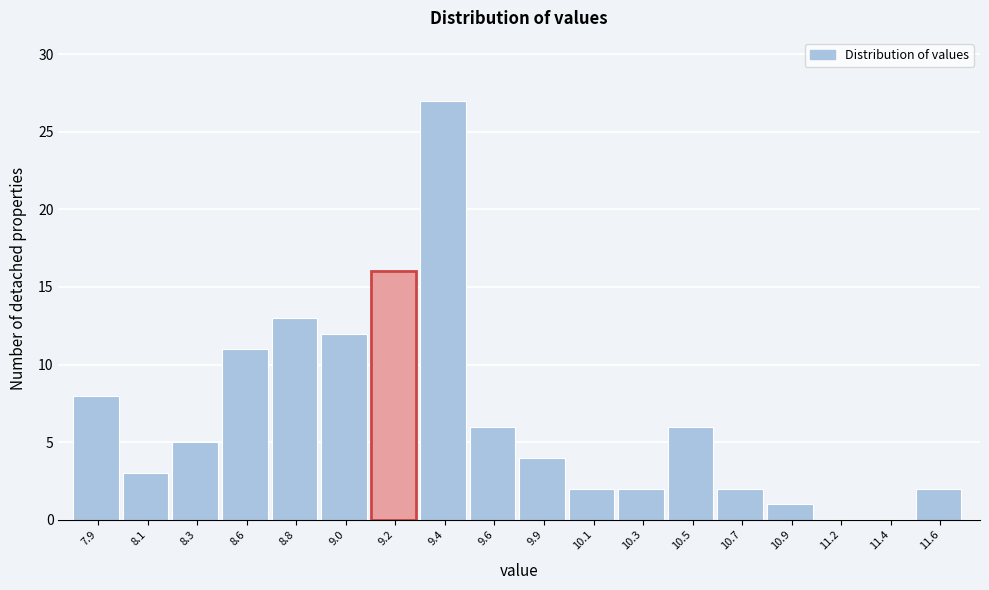

Reading left to right, transcribe all the data shown in this chart.

7.9=8	8.1=3	8.3=5	8.6=11	8.8=13	9.0=12	9.2=16	9.4=27	9.6=6	9.9=4	10.1=2	10.3=2	10.5=6	10.7=2	10.9=1	11.2=0	11.4=0	11.6=2